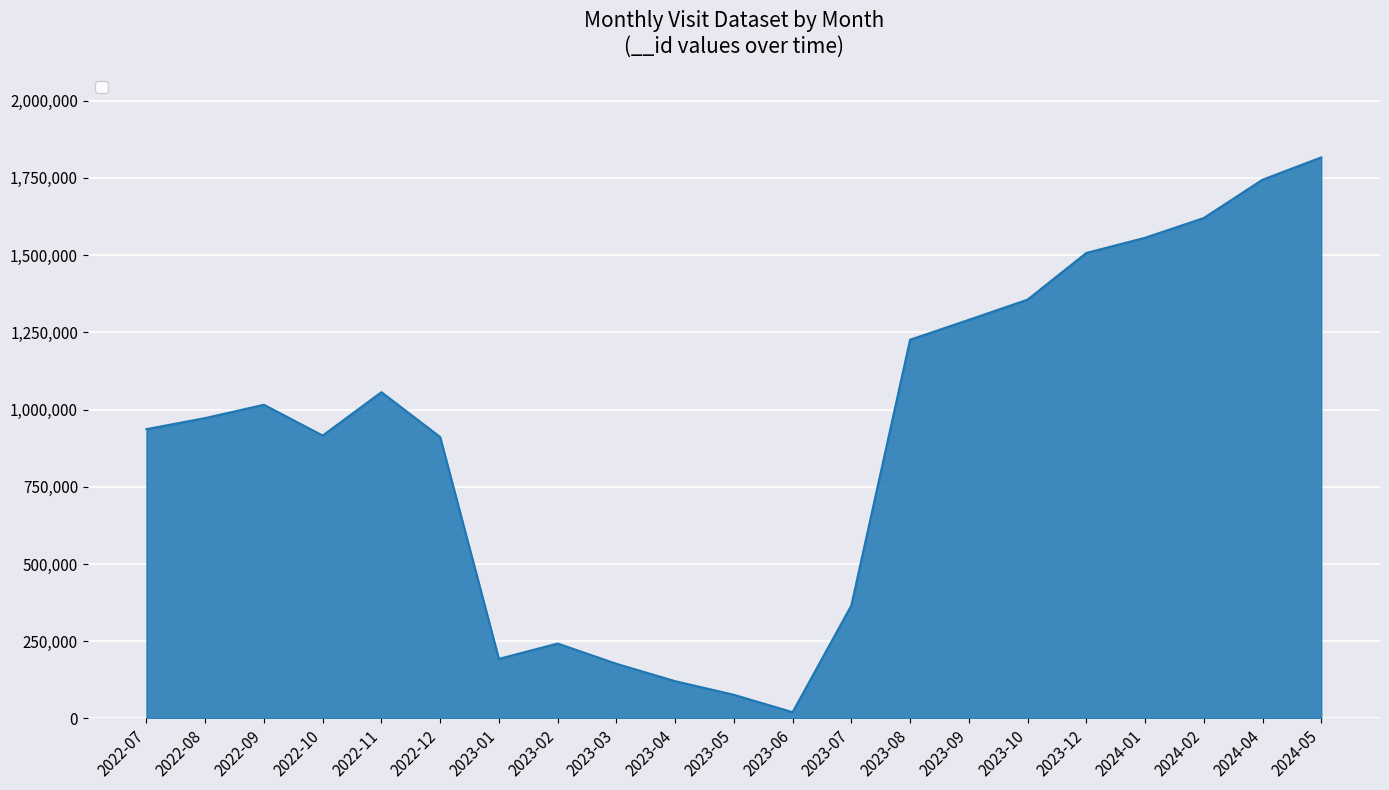

What is the greatest value displayed?

1816213